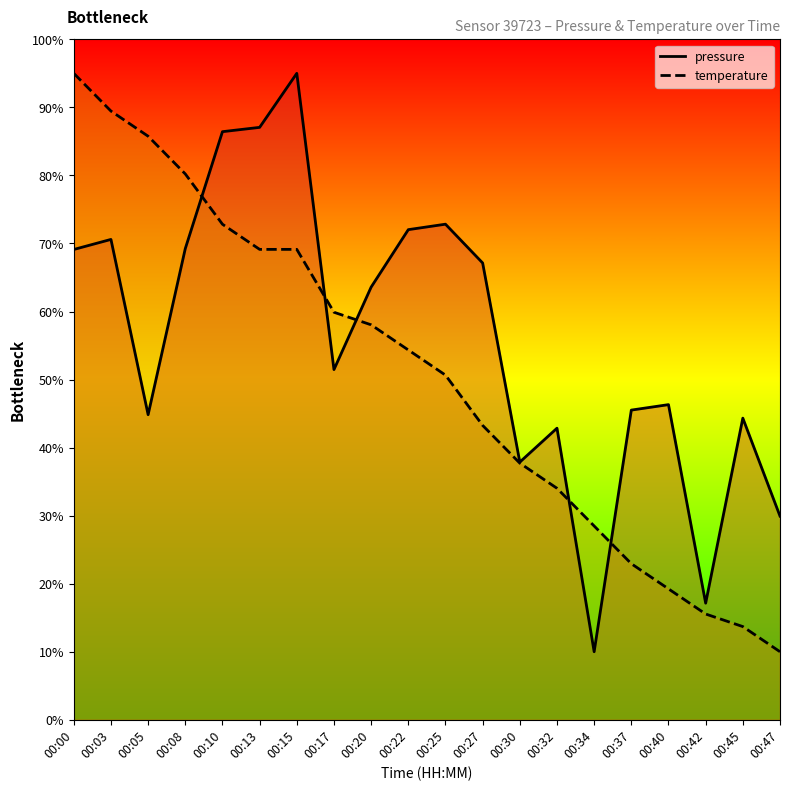

Which series changed the most between 00:15 and 00:25?

pressure